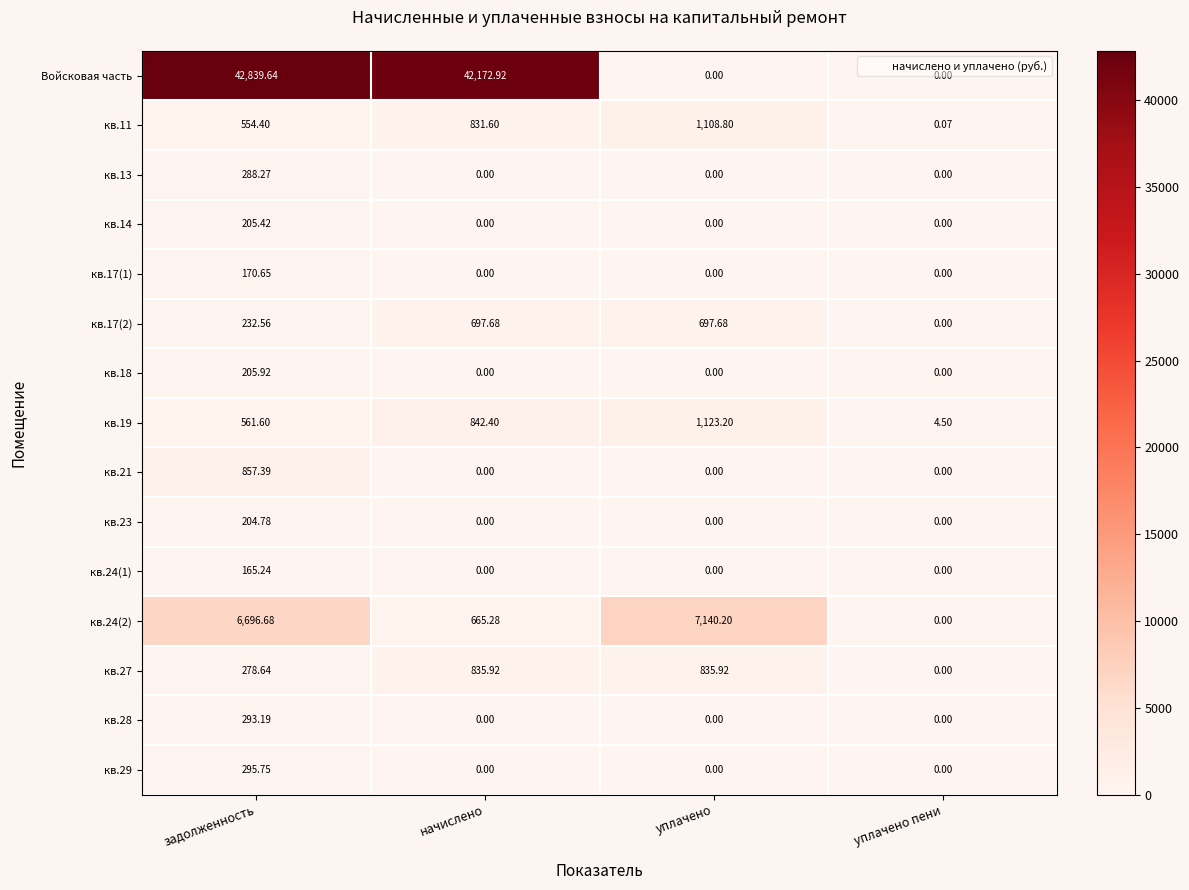

List the series in order of their peak value, lowest first.

кв.24(1), кв.17(1), кв.23, кв.14, кв.18, кв.13, кв.28, кв.29, кв.17(2), кв.27, кв.21, кв.11, кв.19, кв.24(2), Войсковая часть